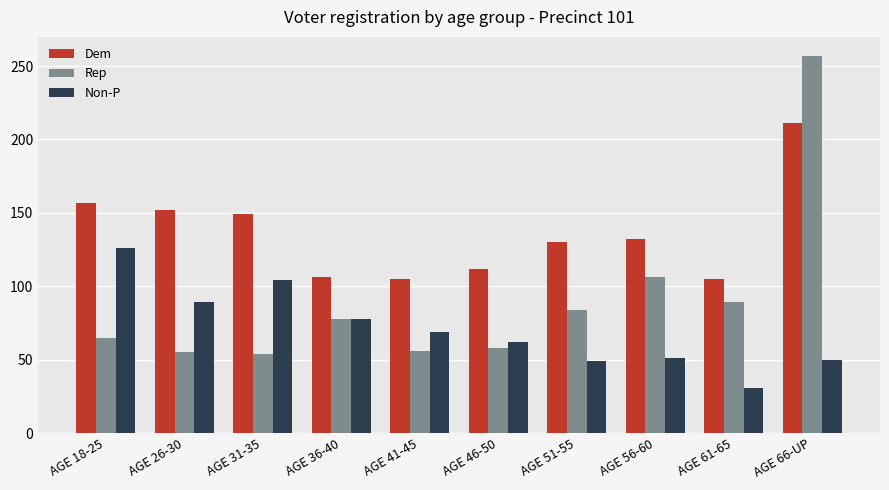

What is the label of the 10th bar from the right?

AGE 18-25